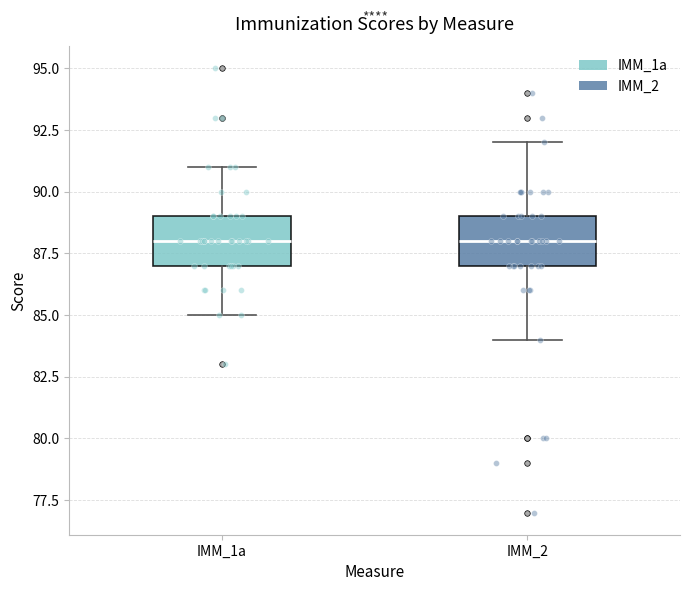

Where does the upper whisker of the box for IMM_1a end on the y-axis? The values are not printed on the chart, so give them approximately, as read against the axis.

91